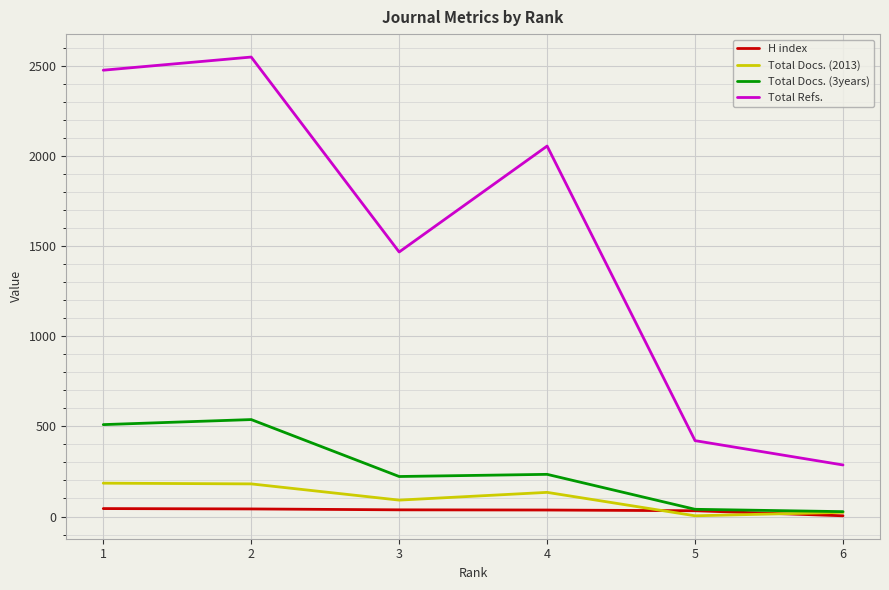

True or false: Total Refs. and H index intersect in this chart.

False